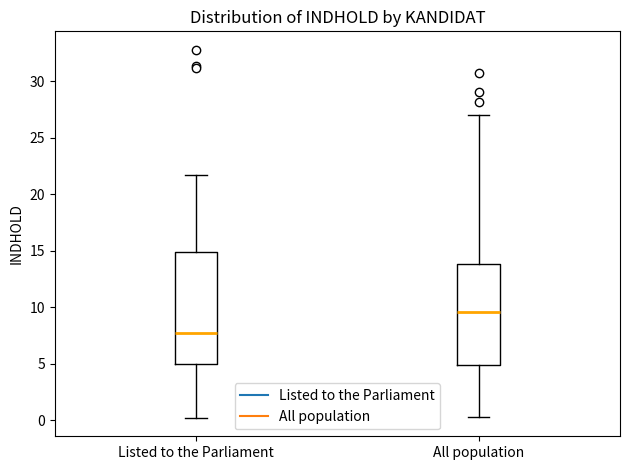

Which box is the tallest, from its lower edge to its upper edge?

Listed to the Parliament